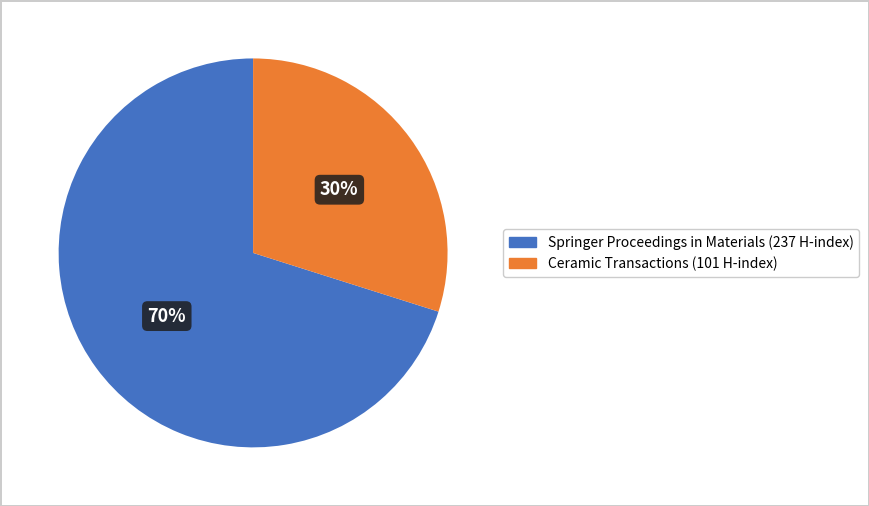

Does any single category account for the majority?

Yes